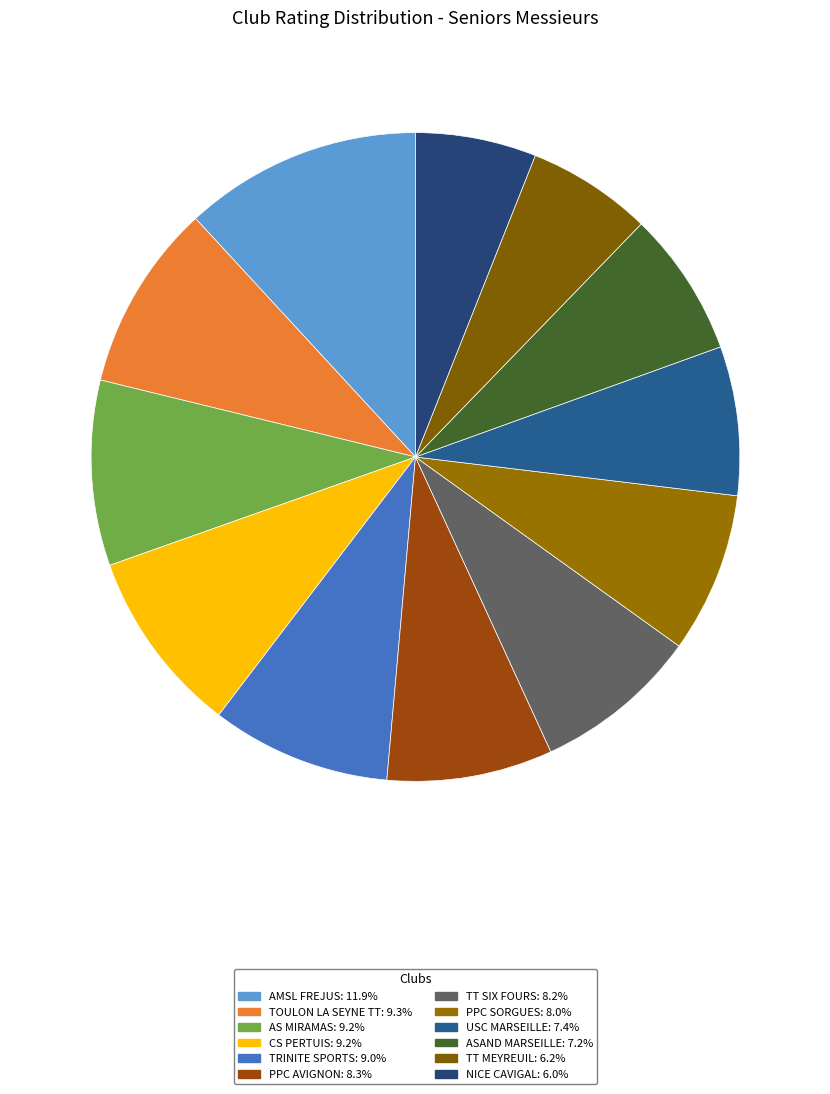

Is NICE CAVIGAL the majority of the pie?

No